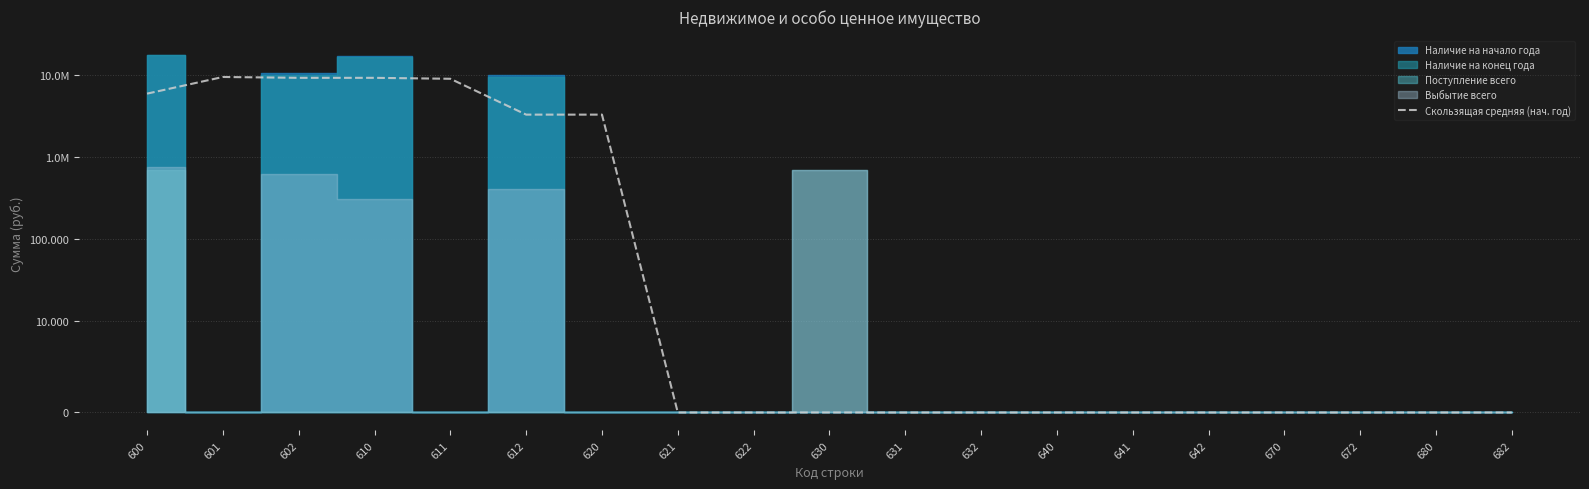

Reading left to right, list all the values displayed in this chart.

5982707.6	9548894.7	9325051.5	9325051.5	9077660.9	3318796.4	3318796.4	0.0	0.0	0.0	0.0	0.0	0.0	0.0	0.0	0.0	0.0	0.0	0.0